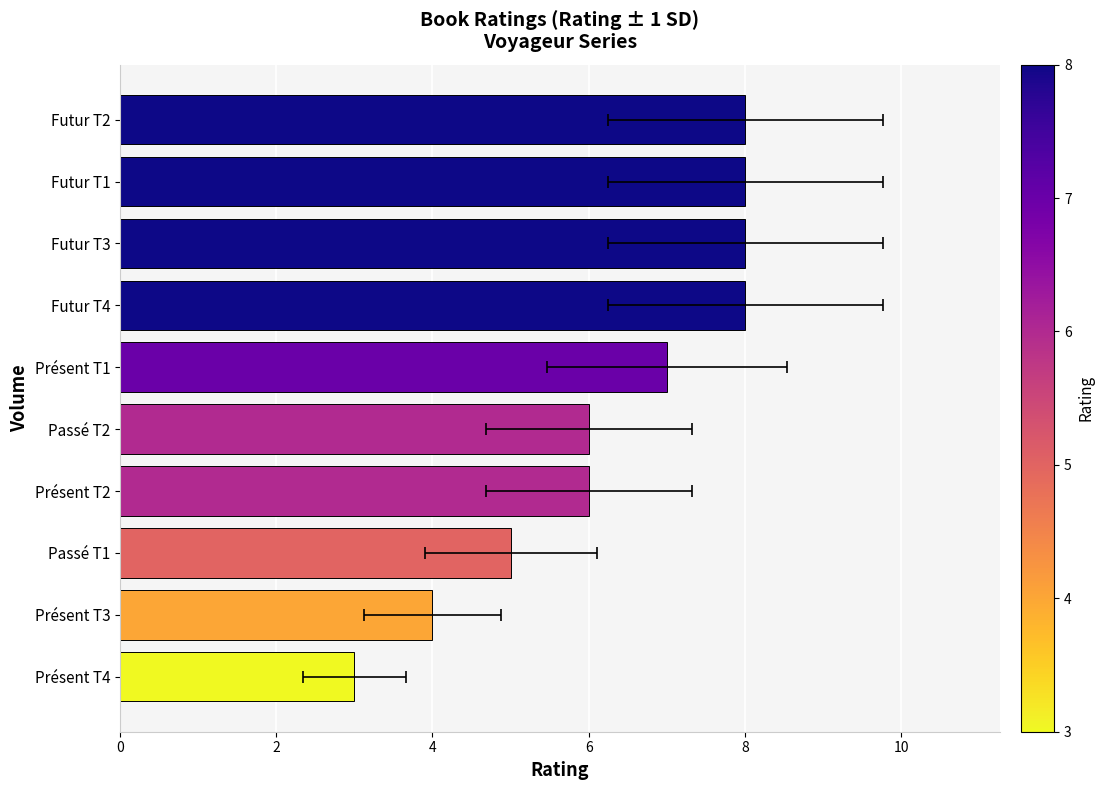

What is the maximum value shown in the chart?

8